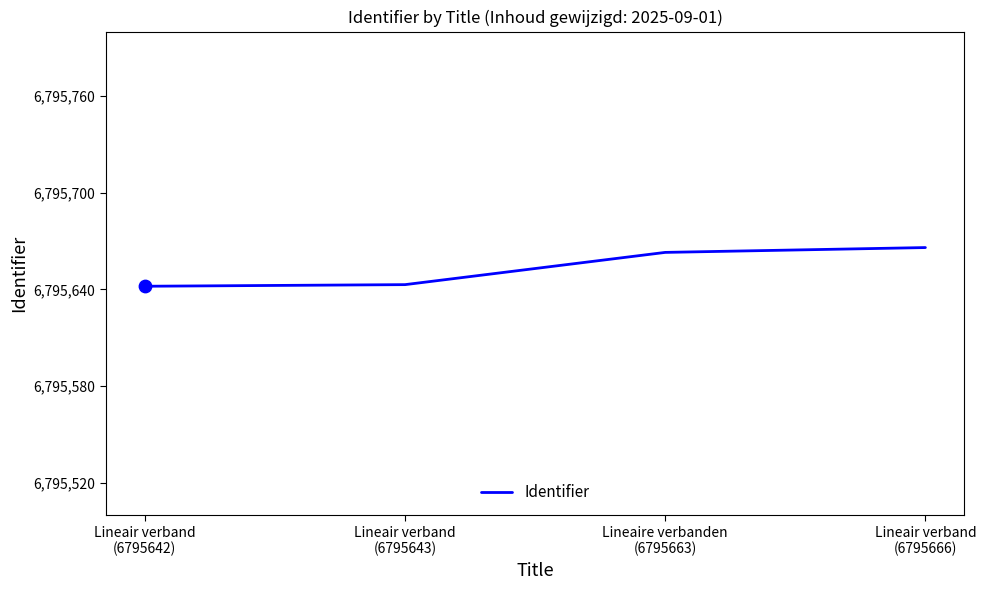

What is the change in value from Lineaire verbanden
(6795663) to Lineair verband
(6795666)?

+3